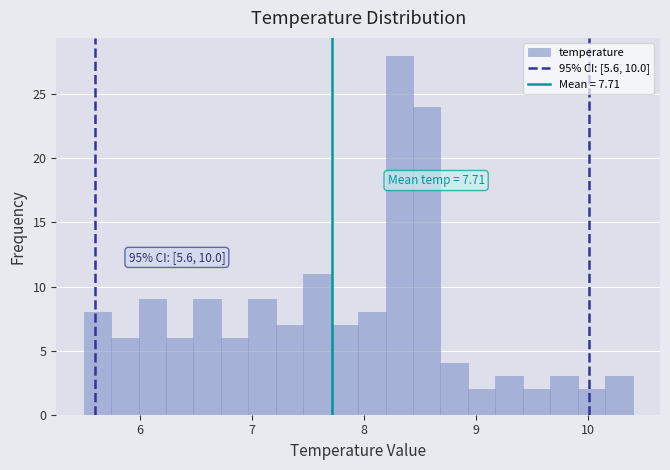

Read against the x-axis, roughly where is the centre of the tallest bar?

8.3